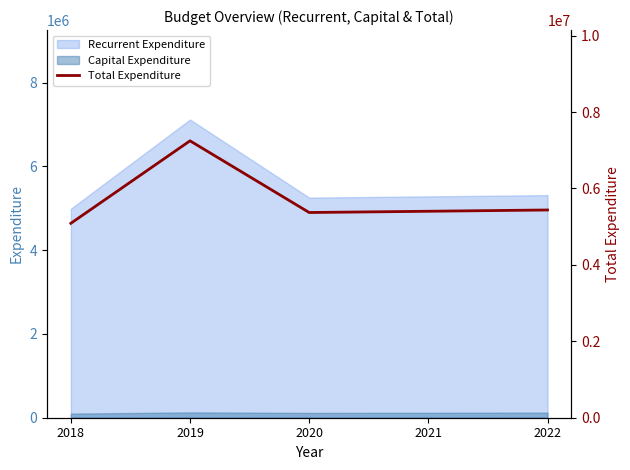

What is the difference between the values at 2018 and 2020?

282490